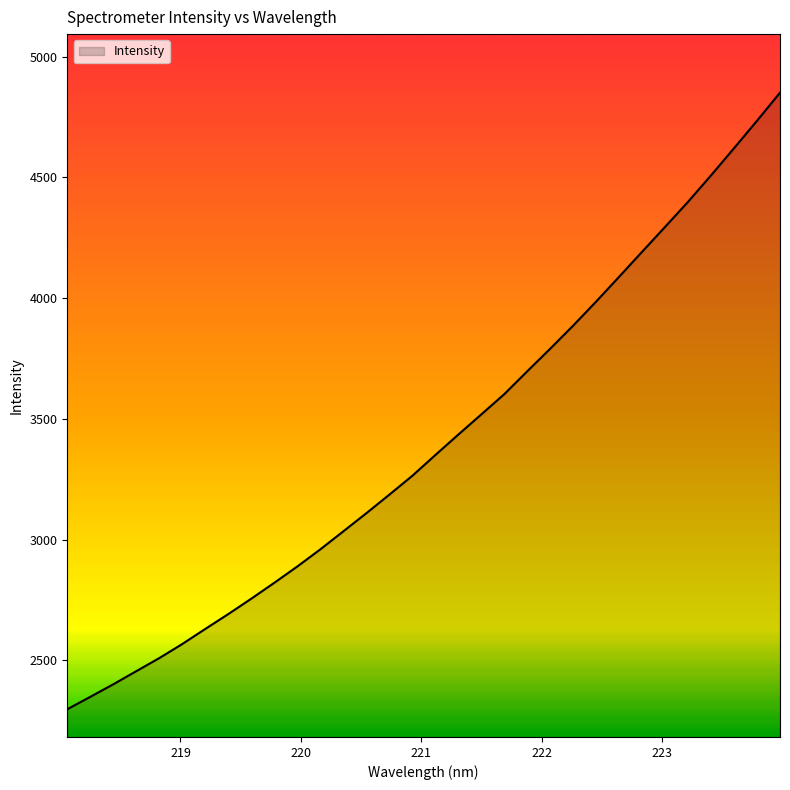

What is the maximum value shown in the chart?

4851.0